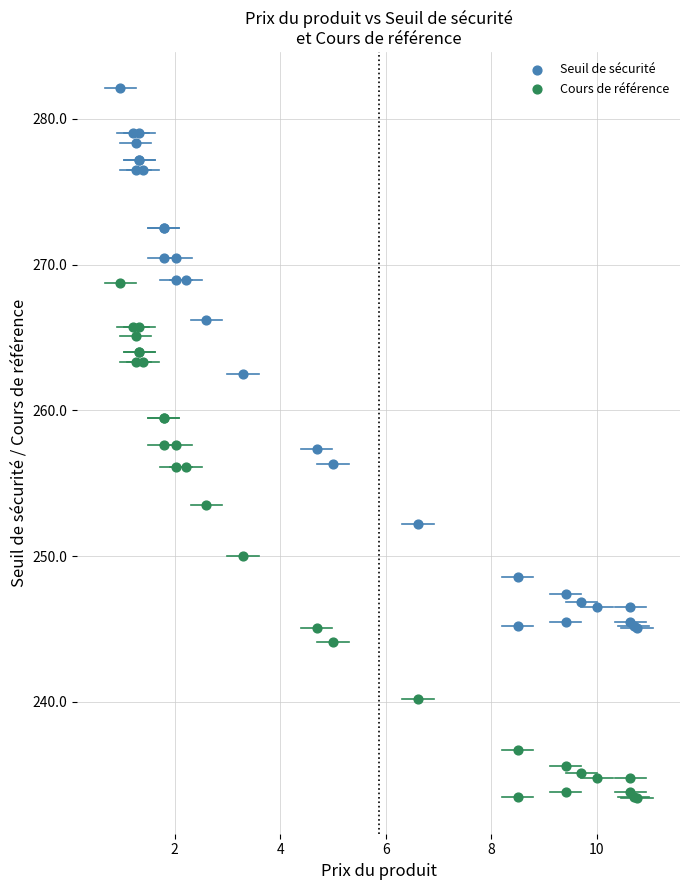

Which series contains the highest Y value?

Seuil de sécurité